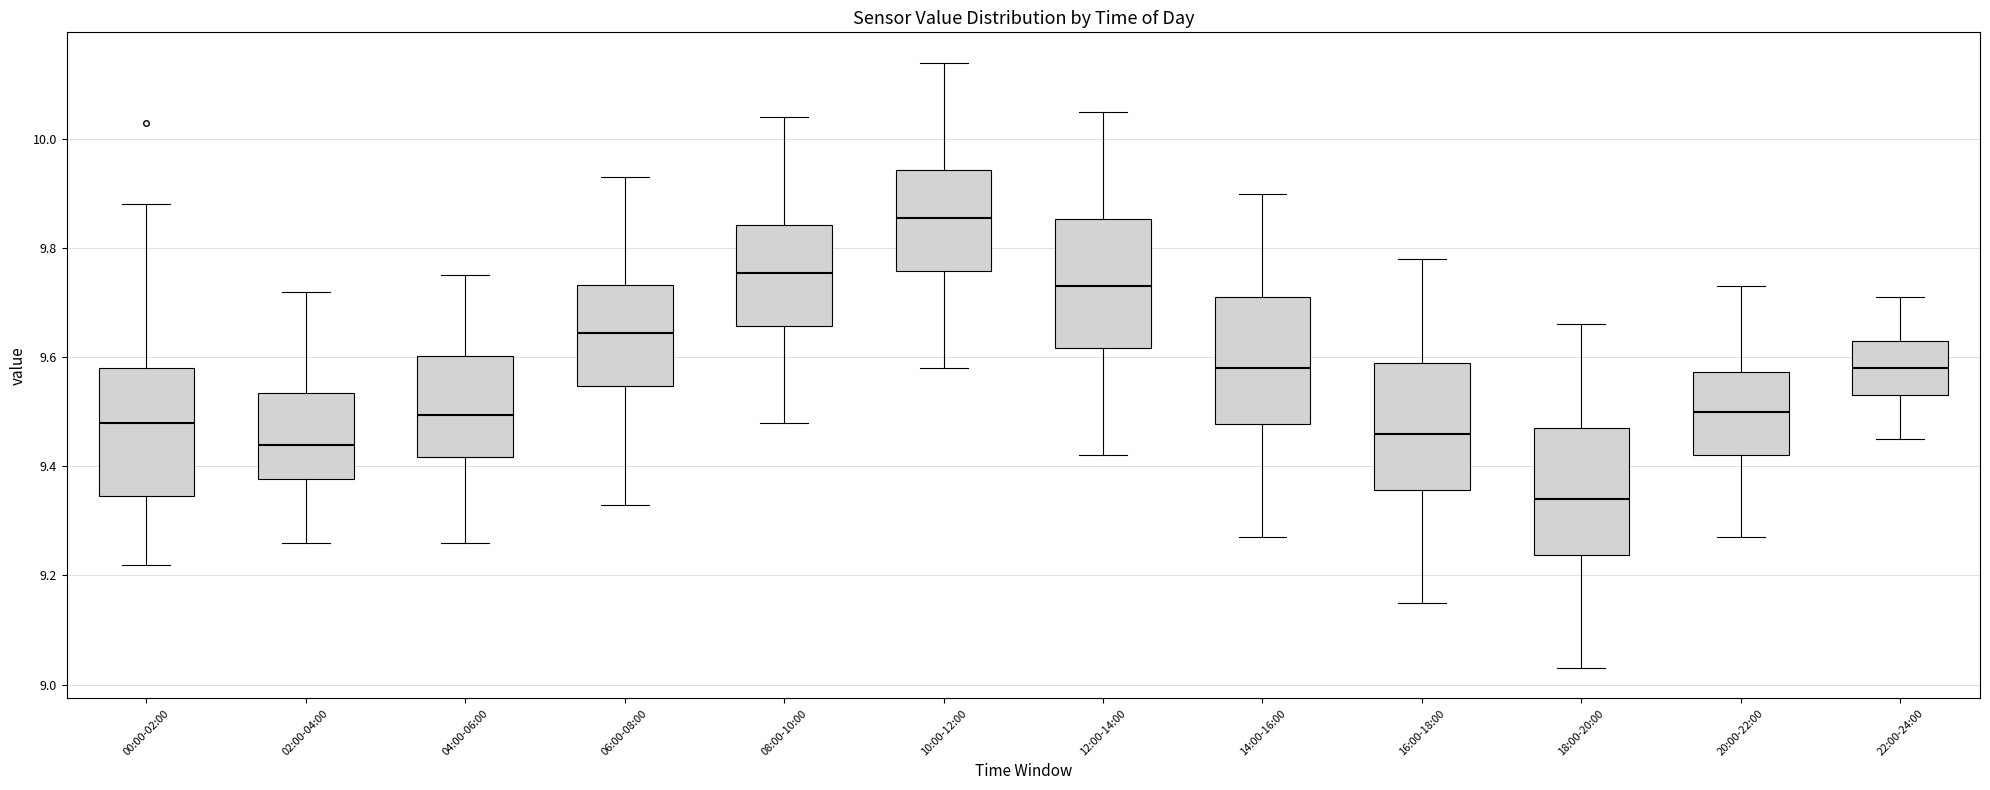

Which box's median line is the highest?

10:00-12:00